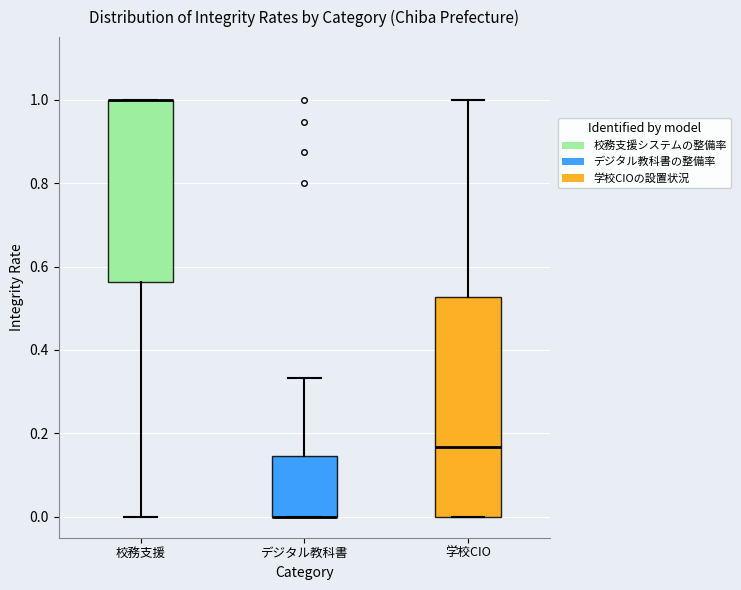

Which box is the tallest, from its lower edge to its upper edge?

学校CIO